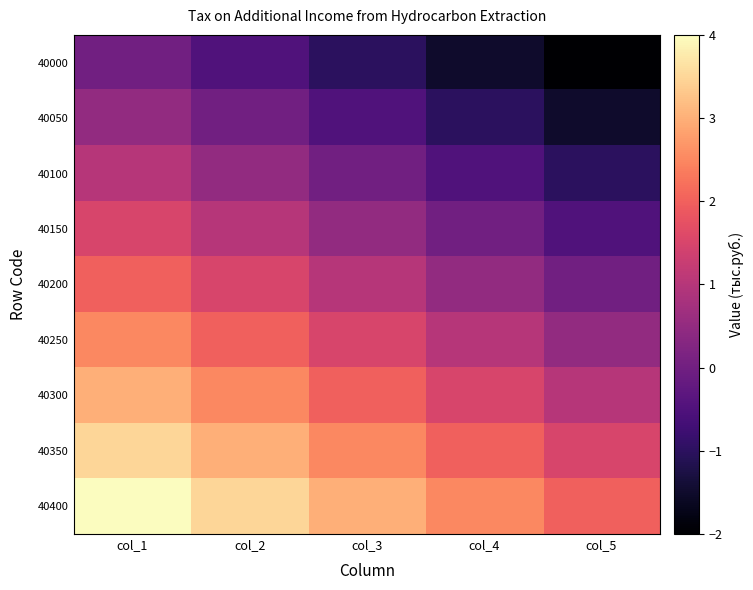

Reading left to right, transcribe all the data shown in this chart.

40000: col_1=0.0	col_2=-0.5	col_3=-1.0	col_4=-1.5	col_5=-2.0
40050: col_1=0.5	col_2=0.0	col_3=-0.5	col_4=-1.0	col_5=-1.5
40100: col_1=1.0	col_2=0.5	col_3=0.0	col_4=-0.5	col_5=-1.0
40150: col_1=1.5	col_2=1.0	col_3=0.5	col_4=0.0	col_5=-0.5
40200: col_1=2.0	col_2=1.5	col_3=1.0	col_4=0.5	col_5=0.0
40250: col_1=2.5	col_2=2.0	col_3=1.5	col_4=1.0	col_5=0.5
40300: col_1=3.0	col_2=2.5	col_3=2.0	col_4=1.5	col_5=1.0
40350: col_1=3.5	col_2=3.0	col_3=2.5	col_4=2.0	col_5=1.5
40400: col_1=4.0	col_2=3.5	col_3=3.0	col_4=2.5	col_5=2.0